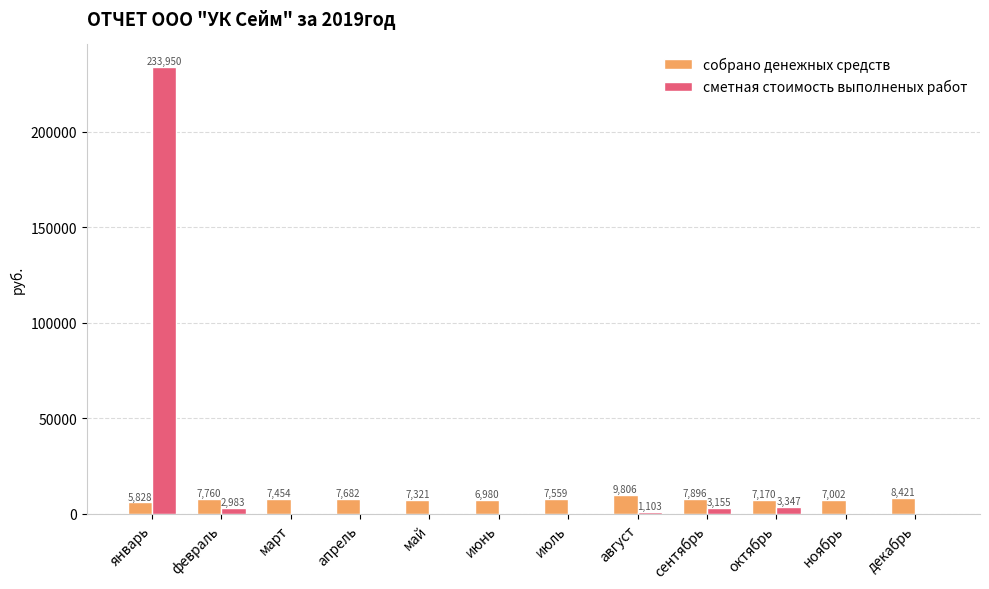

At which label does собрано денежных средств reach its peak?

август